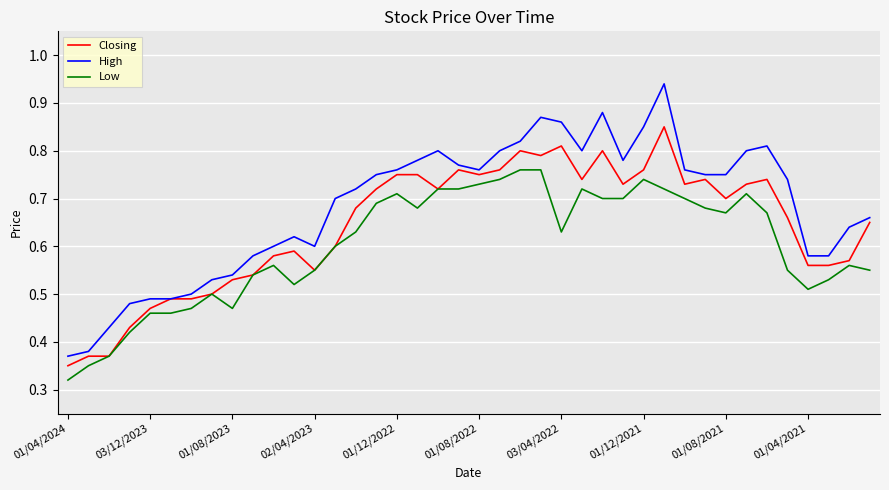

How many lines are shown in the chart?

3